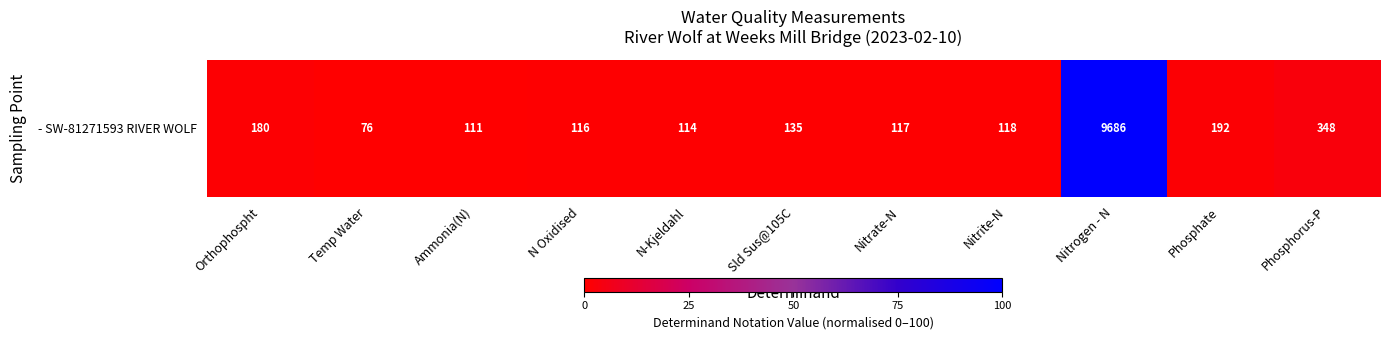

Count the number of data series in this chart.

1